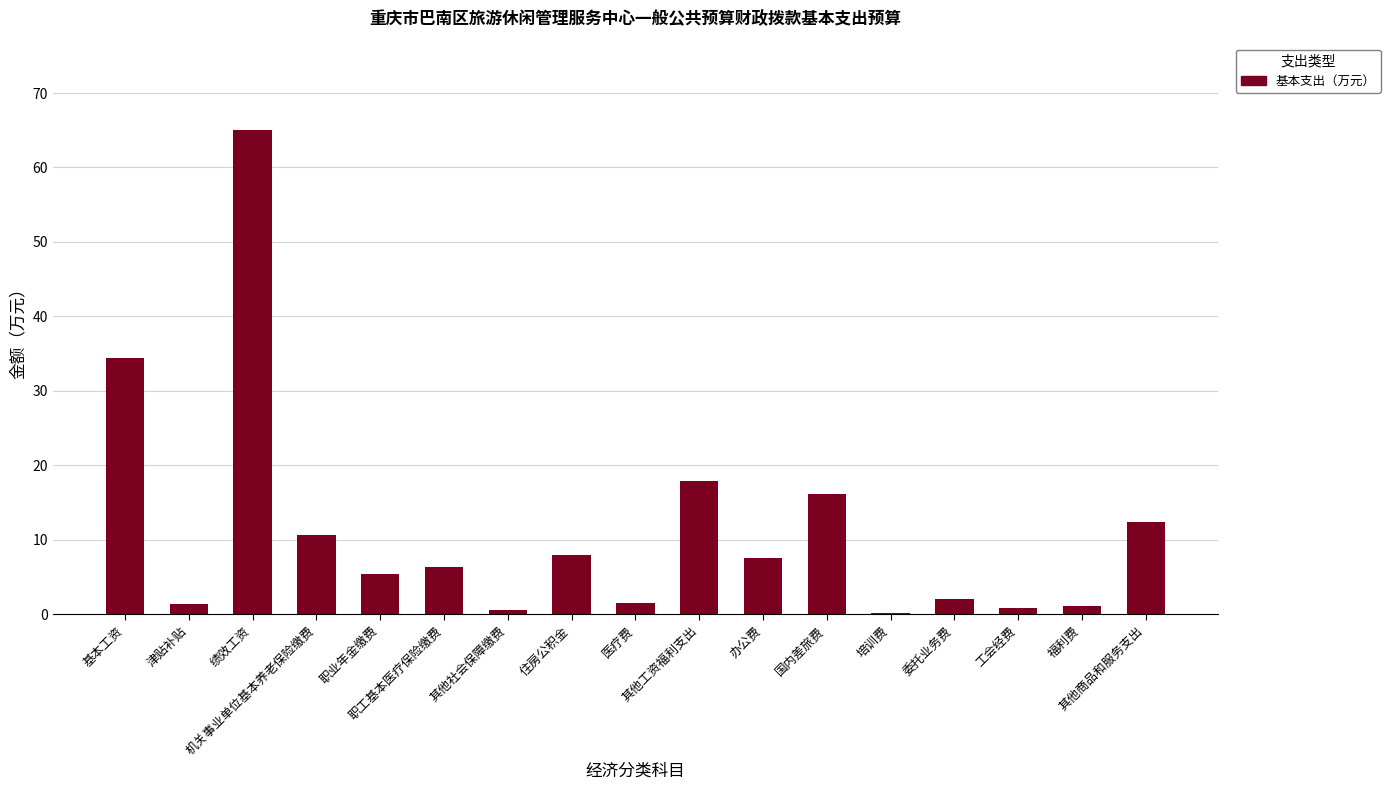

What is the greatest value displayed?

65.0